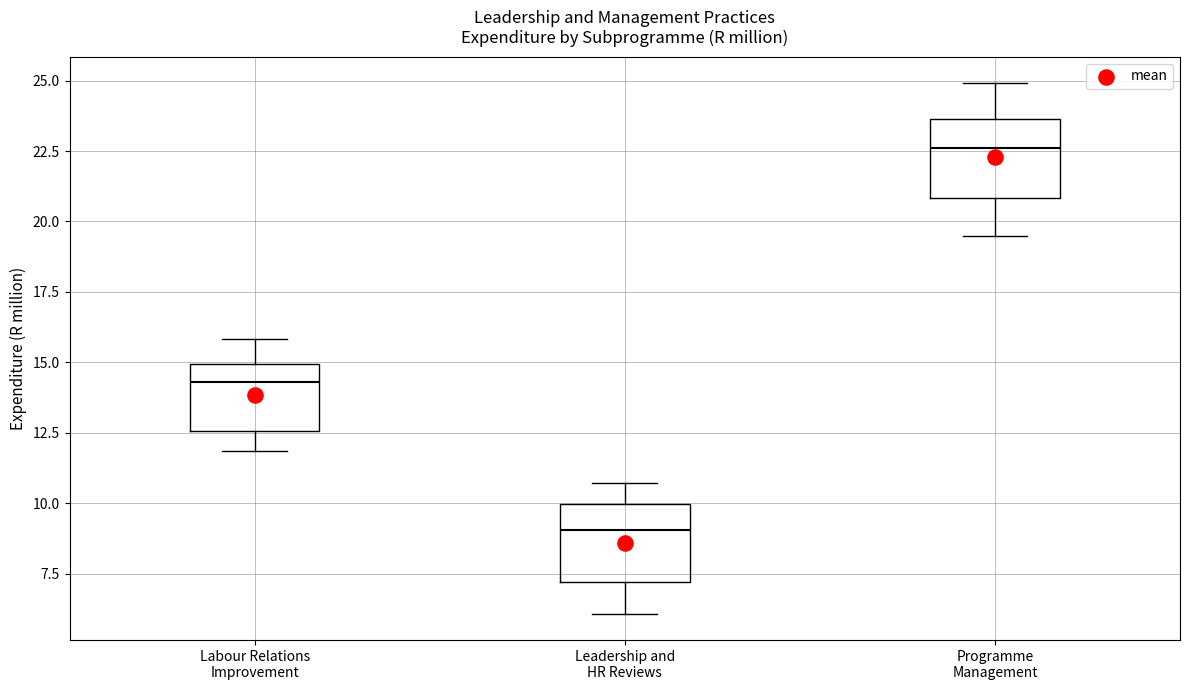

Reading left to right, read every box against the y-axis: the position of its median line, the range the box covers, and the ends of its whiskers. The values are not printed on the chart, so give them approximately, as read against the axis.

Labour Relations Improvement: median 14.5, box 12.5 to 15.0, whiskers 12.0 to 16.0
Leadership and HR Reviews: median 9.0, box 7.0 to 10.0, whiskers 6.0 to 10.5
Programme Management: median 22.5, box 21.0 to 23.5, whiskers 19.5 to 25.0